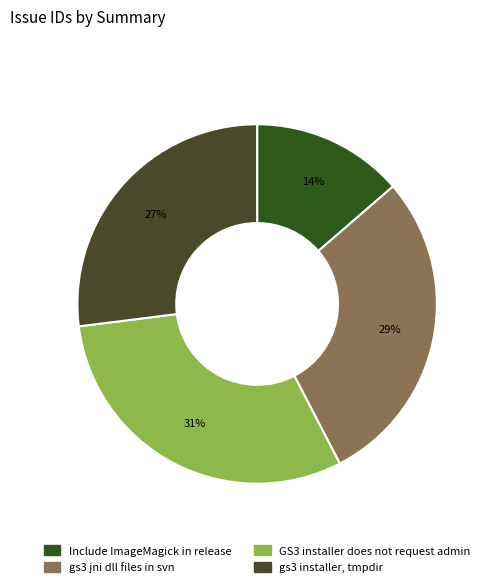

What percentage is NOT represented by gs3 jni dll files in svn?

71.3%